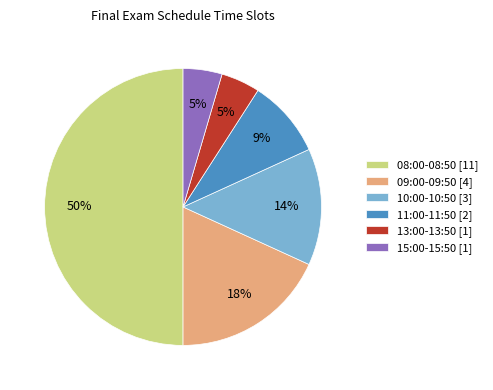

The 10:00-10:50 slice represents 14% of the pie. True or false?

True